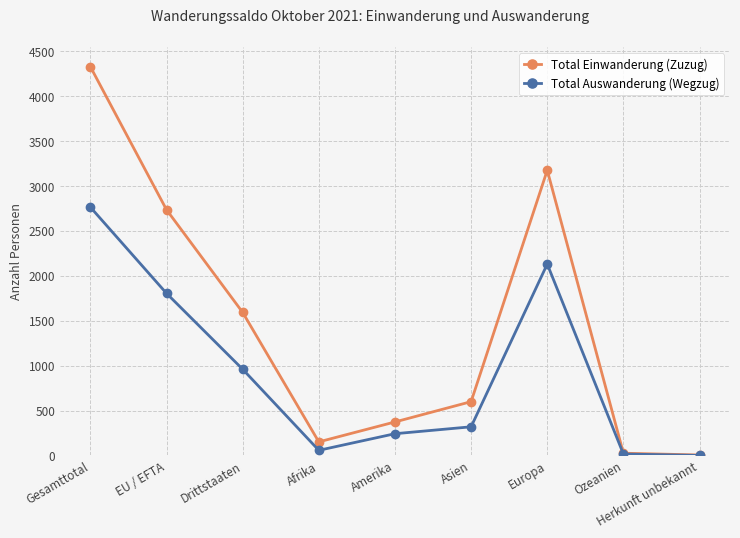

Which series changed the most between Gesamttotal and Herkunft unbekannt?

Total Einwanderung (Zuzug)